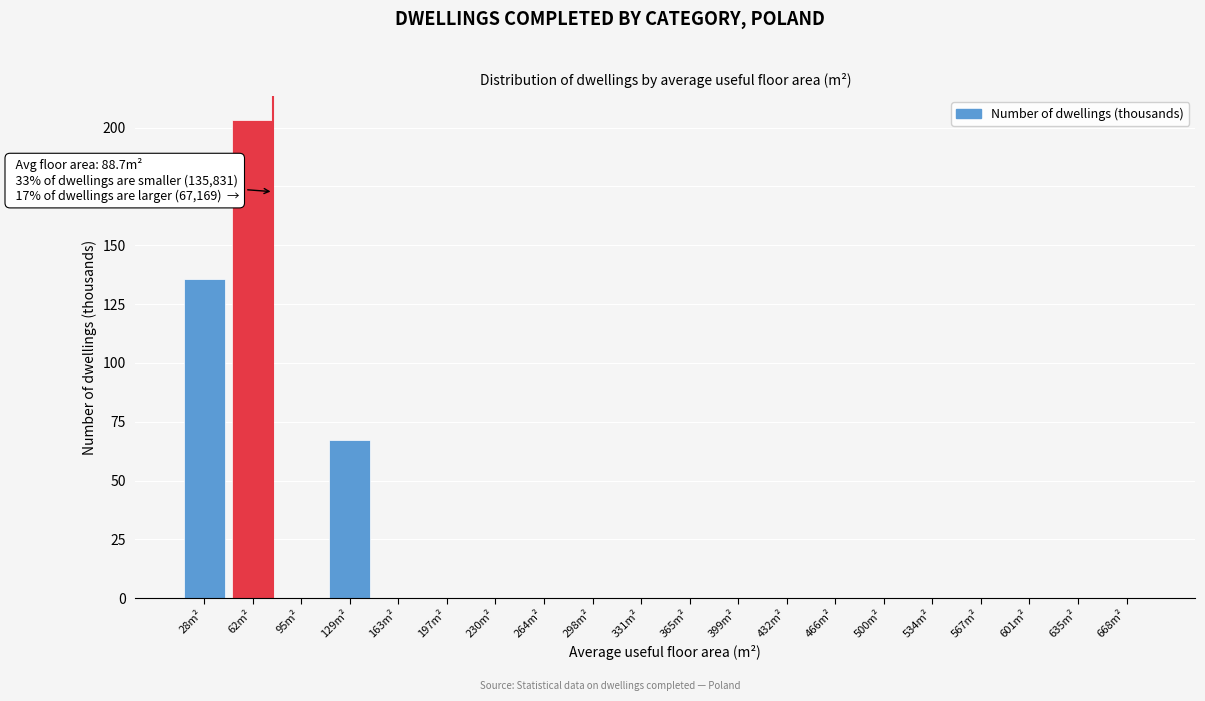

Reading right to left, extract all data points from this chart.

668m²=0.0	635m²=0.0	601m²=0.0	567m²=0.0	534m²=0.0	500m²=0.0	466m²=0.0	432m²=0.0	399m²=0.0	365m²=0.0	331m²=0.0	298m²=0.0	264m²=0.0	230m²=0.0	197m²=0.0	163m²=0.0	129m²=67.2	95m²=0.0	62m²=203.2	28m²=135.8